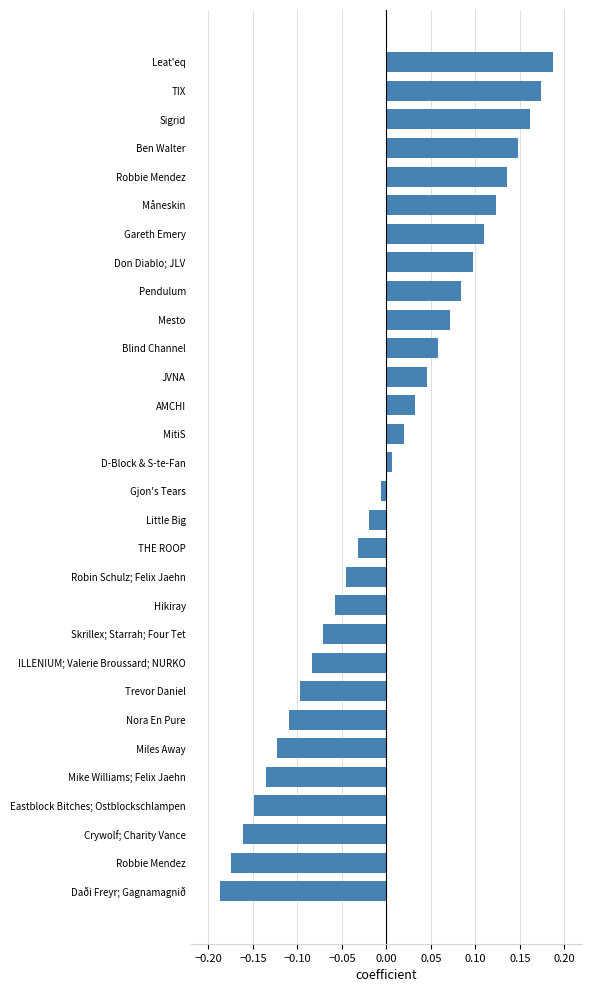

What is the minimum value shown in the chart?

-0.2